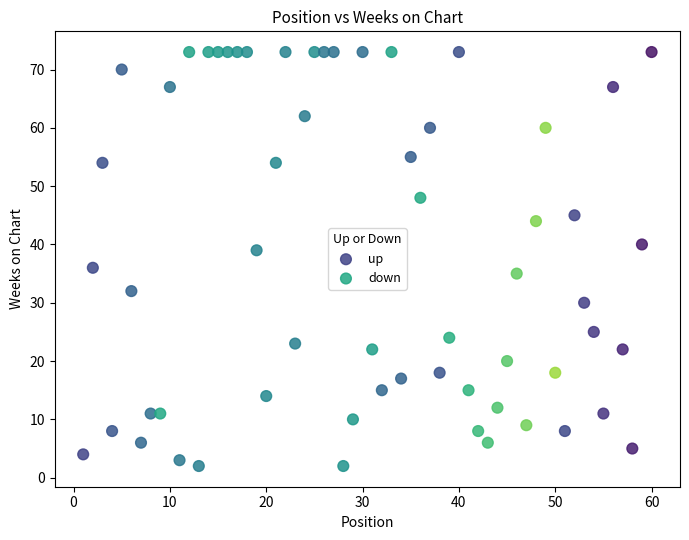

What are all the series names shown in the legend?

up, down